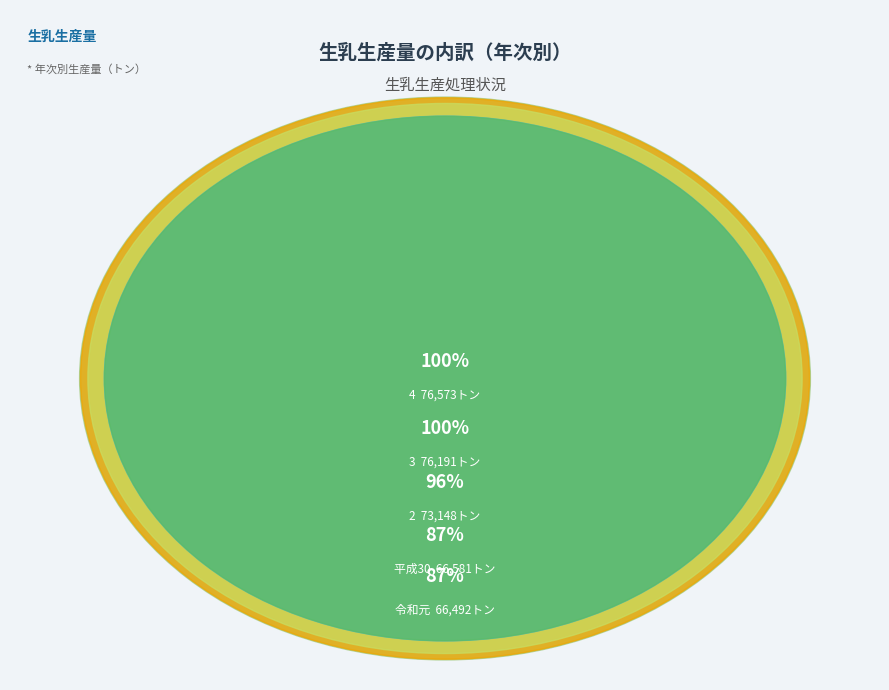

To the nearest percent, what portion does 4 represent?

21%